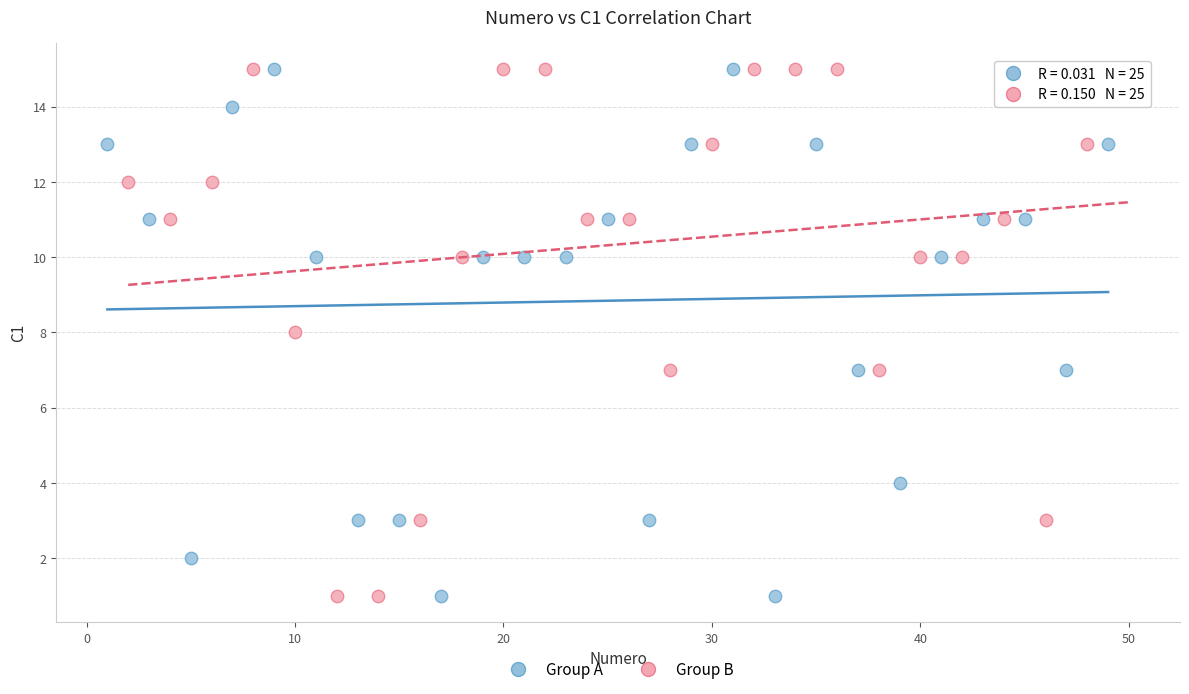

What are all the series names shown in the legend?

Group A, Group B